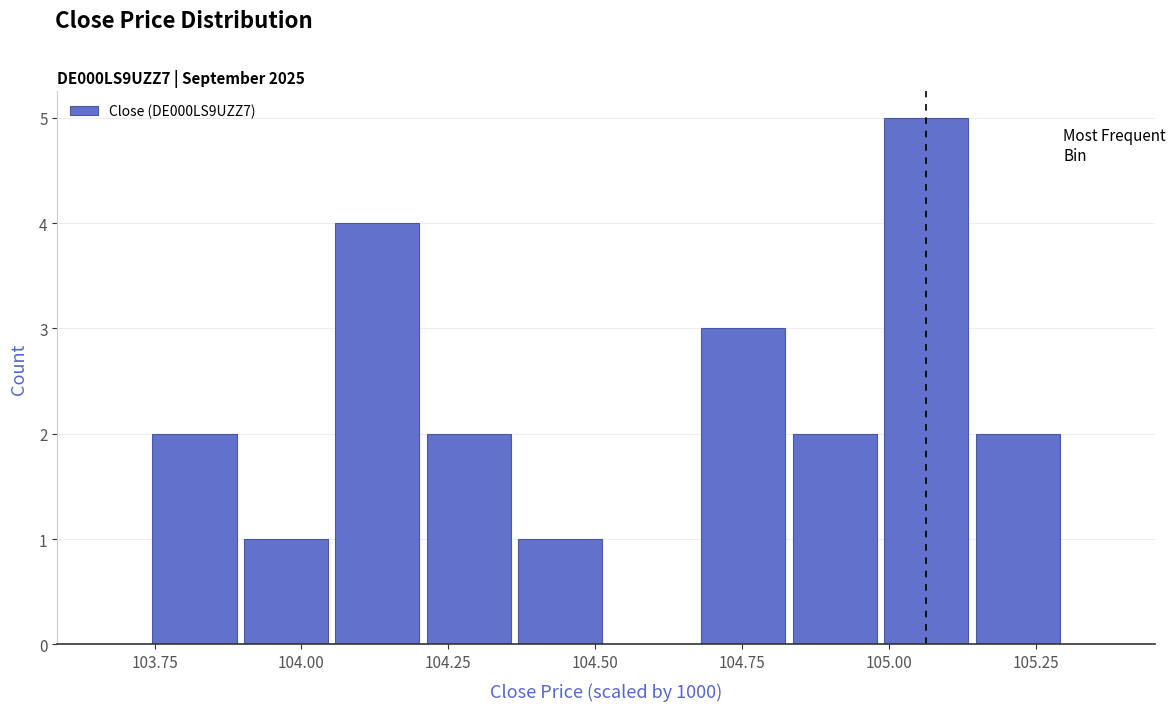

Read against the x-axis, roughly where is the centre of the tallest bar?

105.05